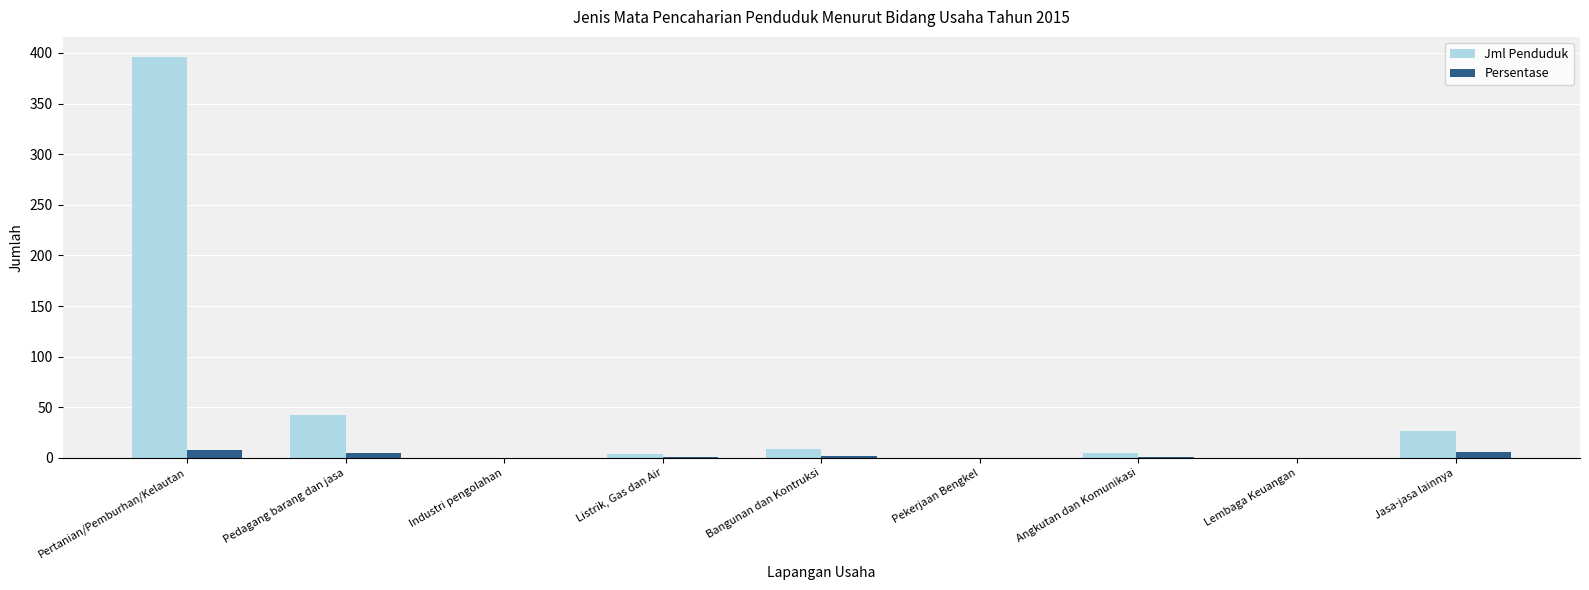

How many distinct data groups are displayed?

2